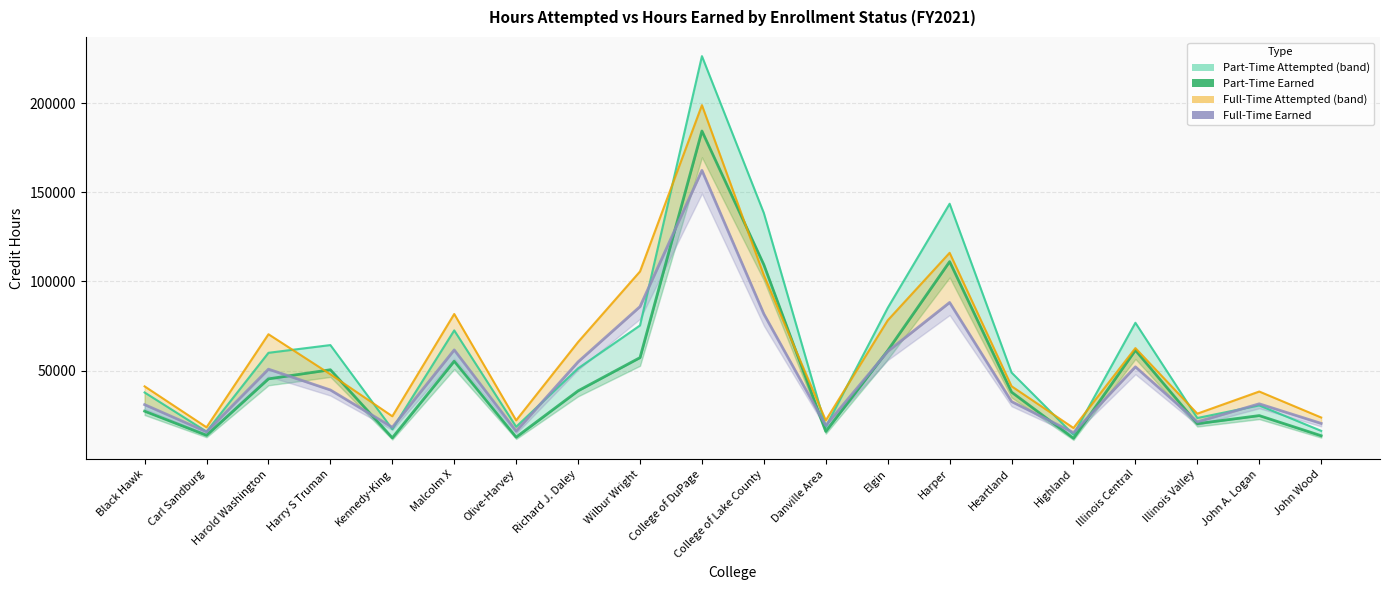

Reading right to left, what are all the values shown in this chart?

Part-Time Earned: 13403.0	24711.5	20164.5	61384.5	11998.5	37892.0	111142.0	61214.5	15828.5	109391.9	184477.5	57250.0	38612.0	12612.5	55247.5	12235.5	50444.0	45334.5	13654.8	27203.7
Full-Time Earned: 20322.0	31320.5	21183.5	52090.0	15155.0	32577.0	88207.5	60737.0	19161.5	81757.7	162358.5	85885.5	54875.5	15984.5	61587.5	18140.0	39083.5	50771.0	15575.5	30865.8